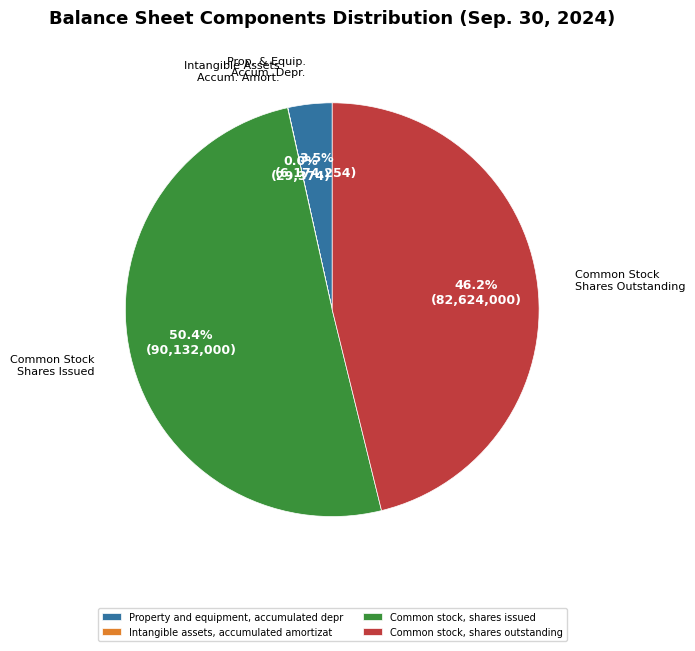

How much of the chart is everything except Common stock, shares outstanding?

53.8%